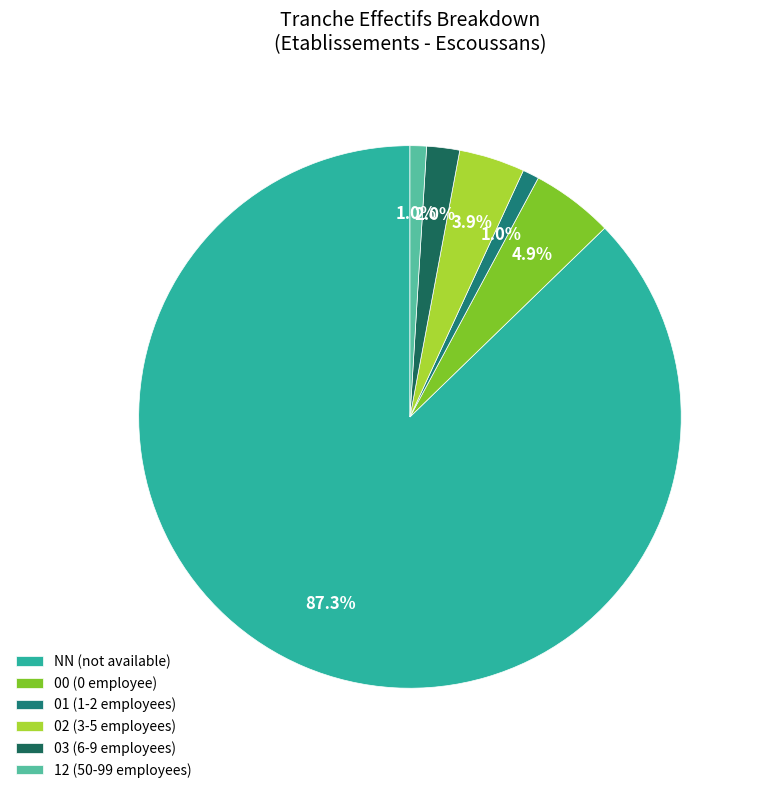

True or false: 00 accounts for 5% of the total.

True